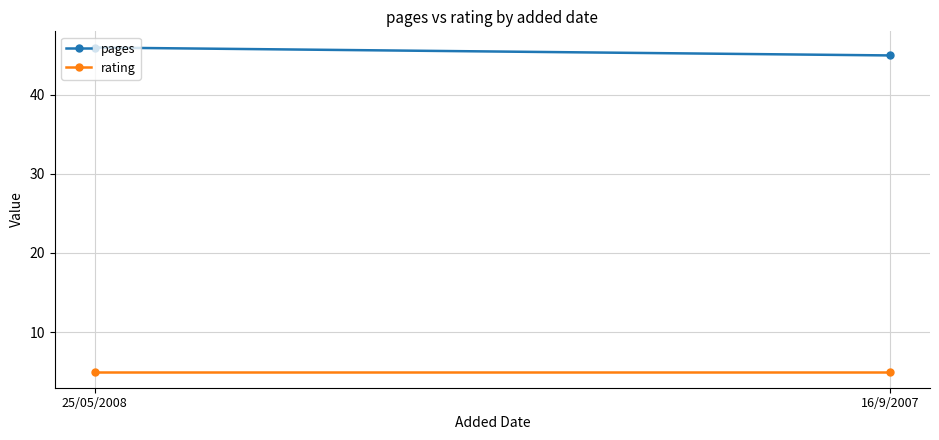

How many categories are shown in the chart?

2